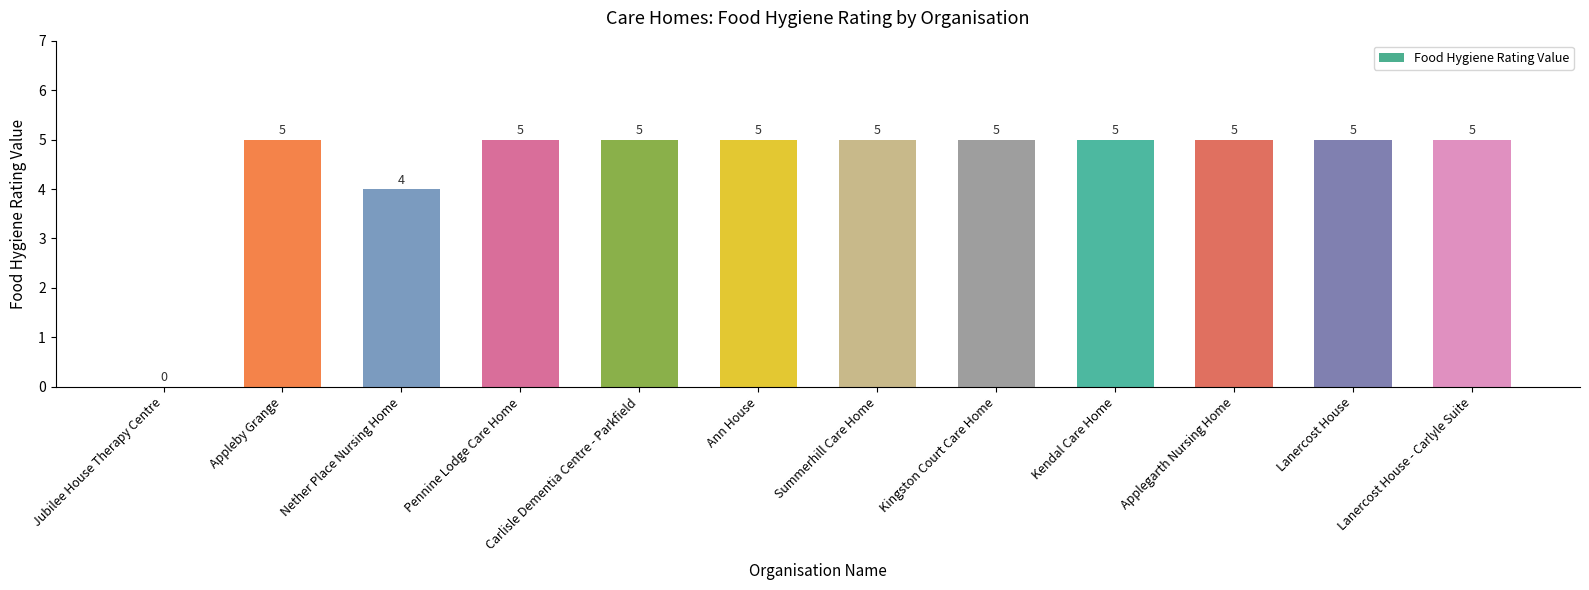

How many values are between 5 and 6?

10